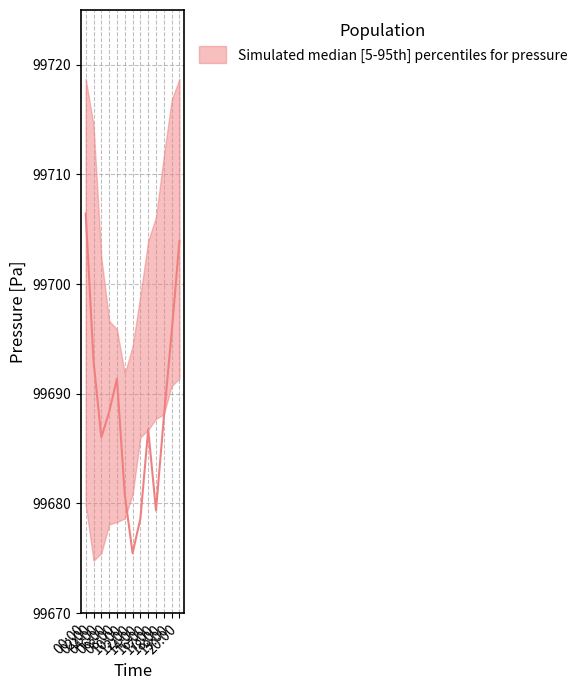

Which series has the largest total across all categories?

pressure_upper